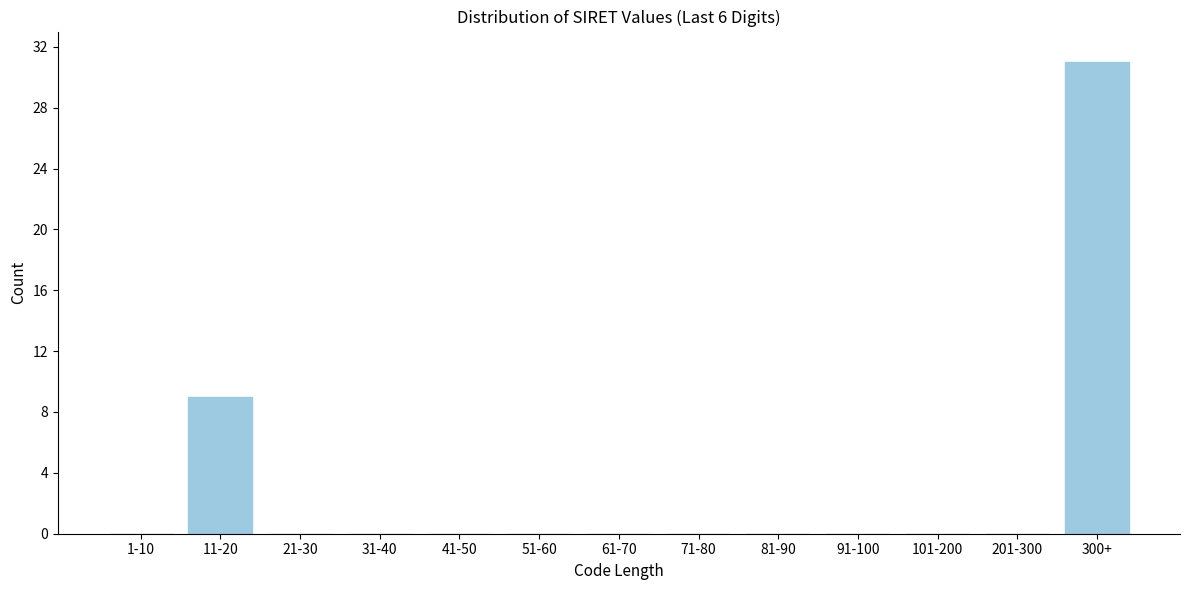

Reading right to left, what are all the values shown in this chart?

300+=31	201-300=0	101-200=0	91-100=0	81-90=0	71-80=0	61-70=0	51-60=0	41-50=0	31-40=0	21-30=0	11-20=9	1-10=0